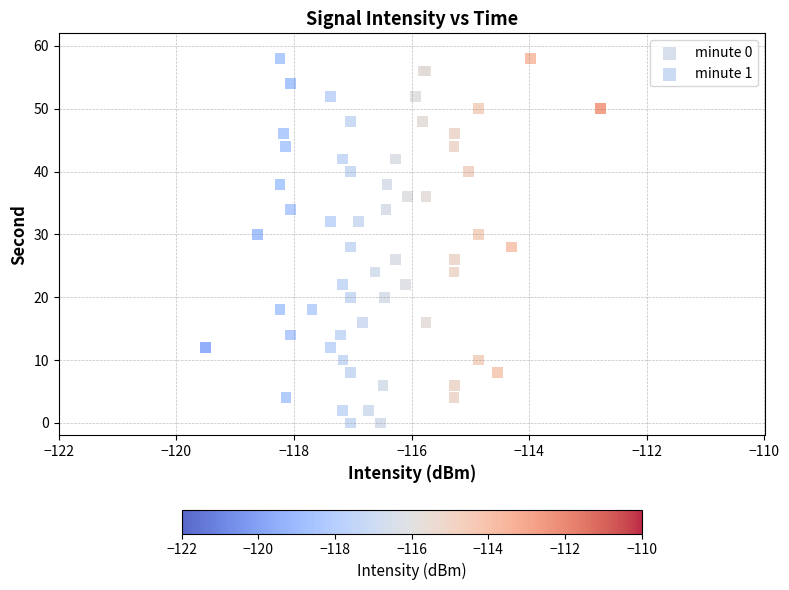

What are all the series names shown in the legend?

minute 0, minute 1